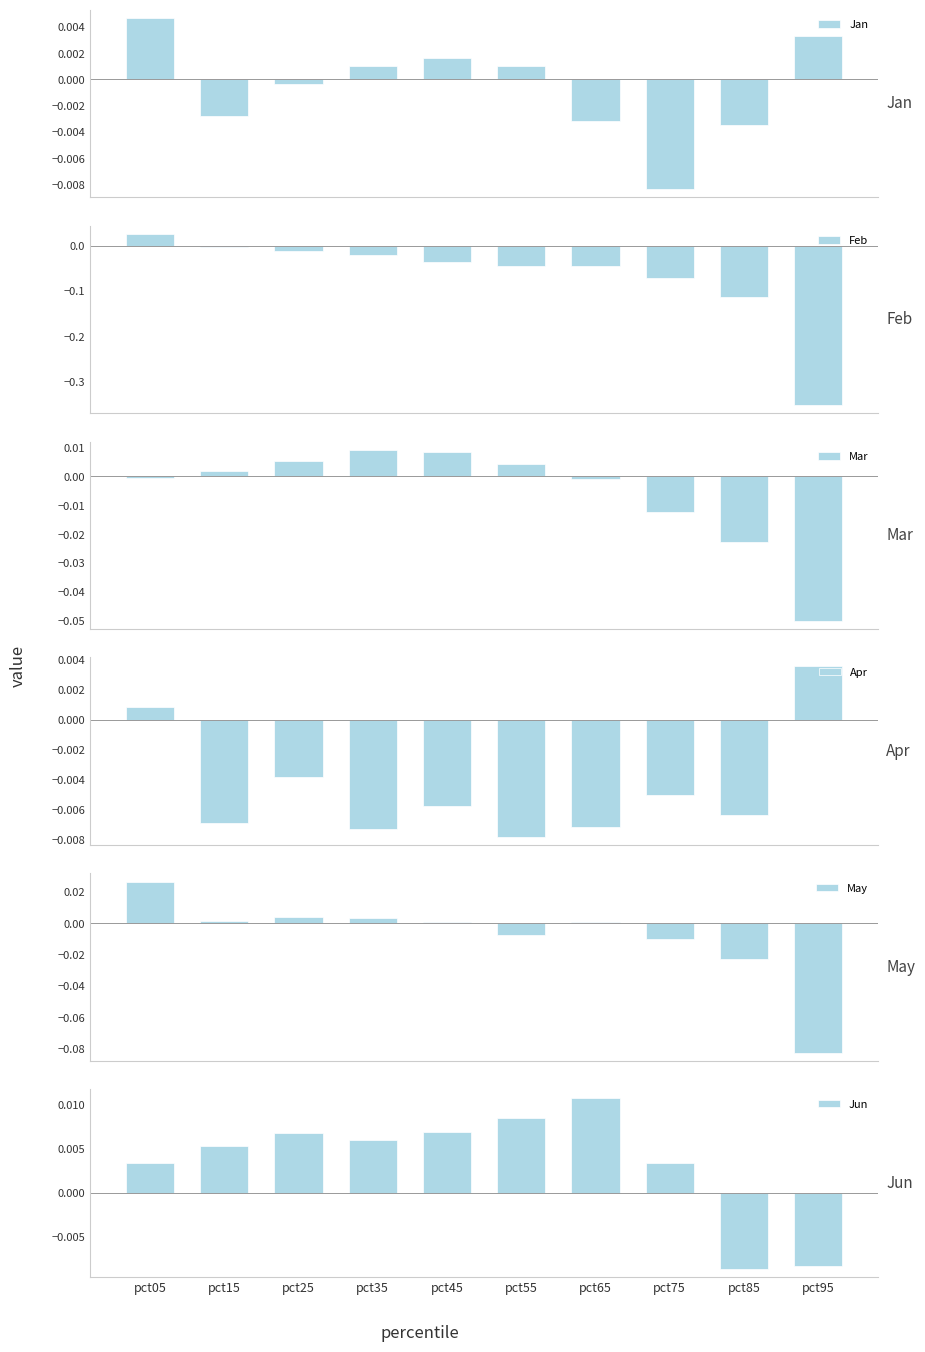

Reading right to left, extract all data points from this chart.

Jan: 0.0	-0.0	-0.0	-0.0	0.0	0.0	0.0	-0.0	-0.0	0.0
Feb: -0.4	-0.1	-0.1	-0.0	-0.0	-0.0	-0.0	-0.0	-0.0	0.0
Mar: -0.0	-0.0	-0.0	-0.0	0.0	0.0	0.0	0.0	0.0	-0.0
Apr: 0.0	-0.0	-0.0	-0.0	-0.0	-0.0	-0.0	-0.0	-0.0	0.0
May: -0.1	-0.0	-0.0	0.0	-0.0	0.0	0.0	0.0	0.0	0.0
Jun: -0.0	-0.0	0.0	0.0	0.0	0.0	0.0	0.0	0.0	0.0